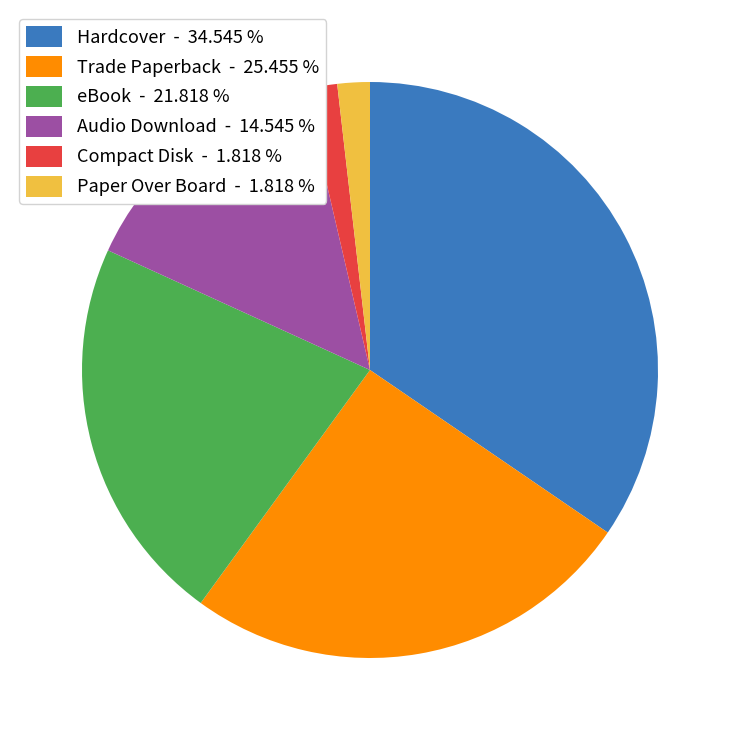

Is the sum of Audio Download - 14.545 % and eBook - 21.818 % greater than half?

No